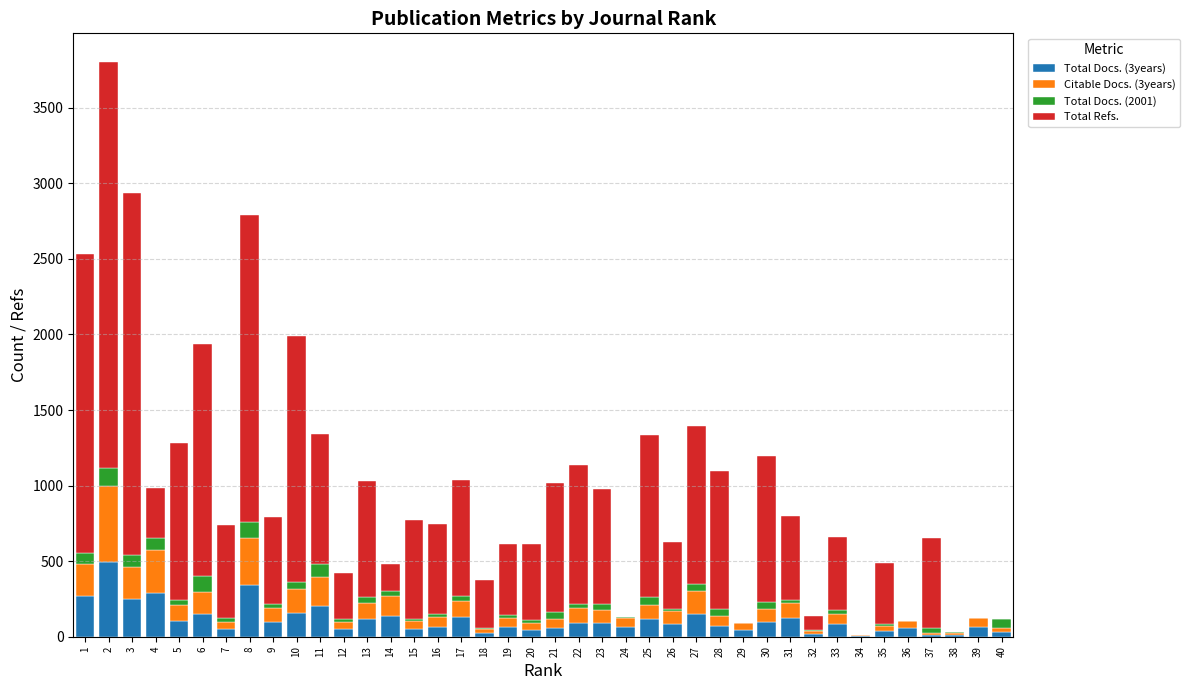

What are all the series names shown in the legend?

Total Docs. (3years), Citable Docs. (3years), Total Docs. (2001), Total Refs.